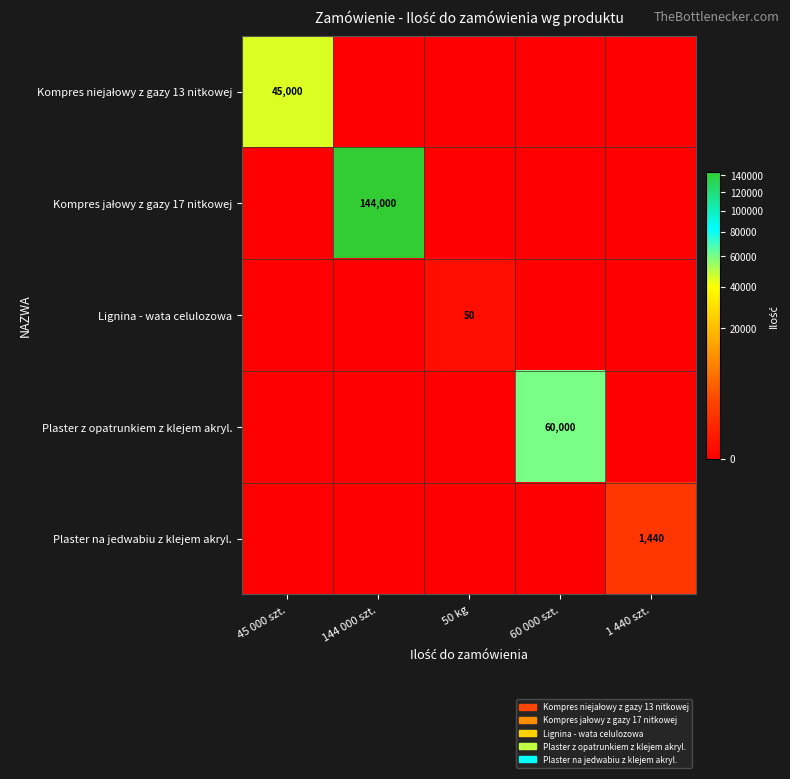

Which category has the lowest value across all series?

144 000 szt.